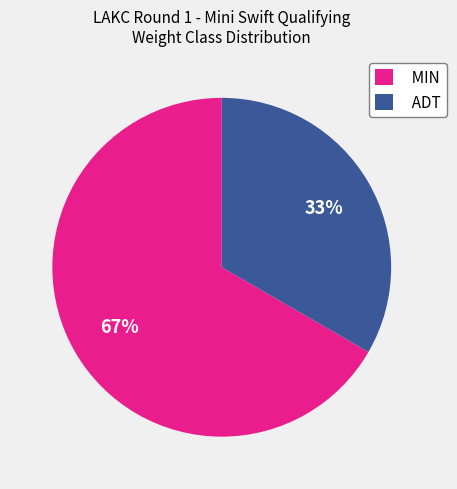

To the nearest percent, what is the average slice percentage?

50%